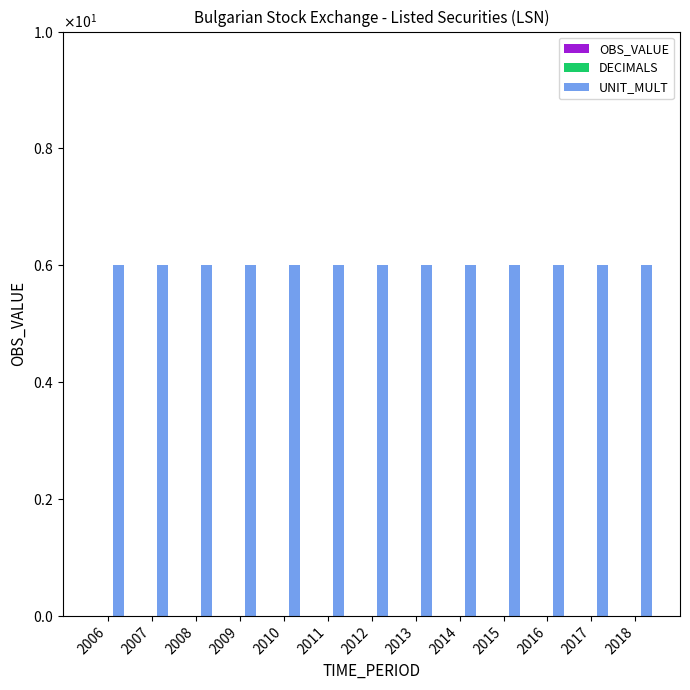

Which has a higher value, 2006 or 2011?

2006